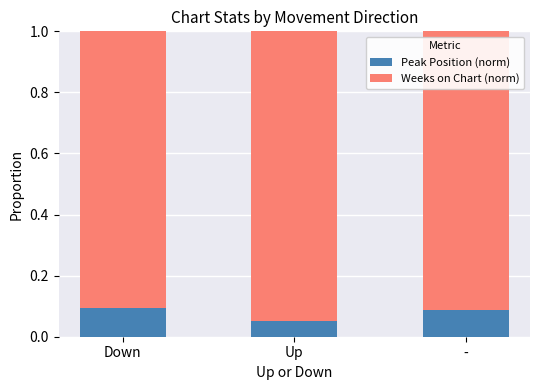

The Peak Position (norm) series shows 0.0 at Up. True or false?

False